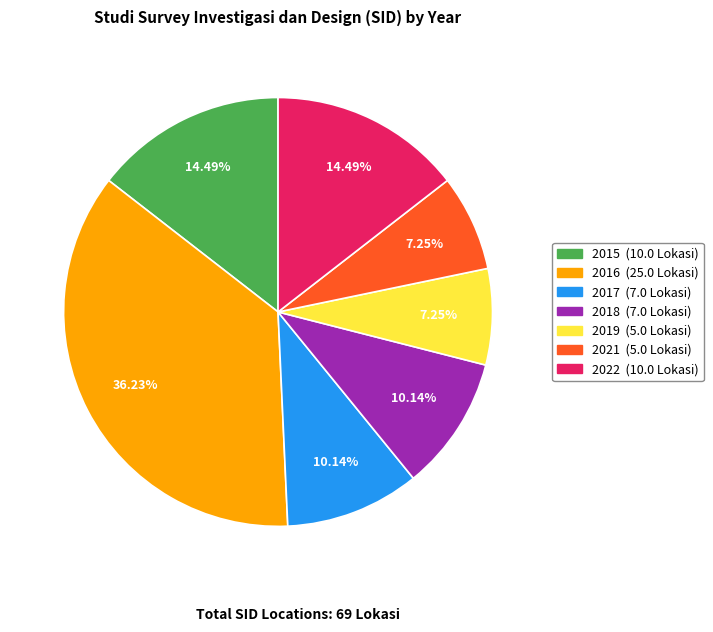

Is there any slice that represents more than half of the pie?

No